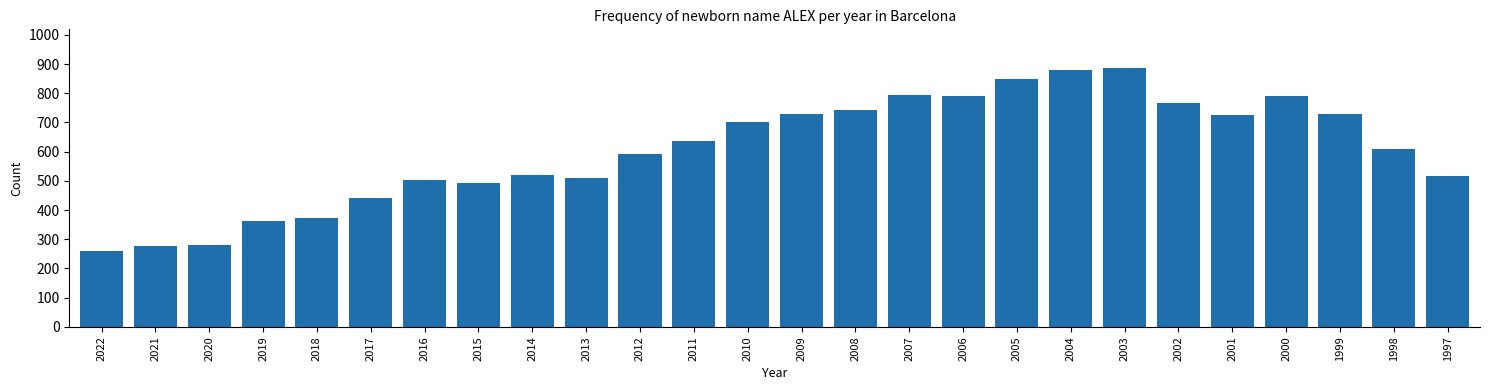

Which has a higher value, 2010 or 2007?

2007